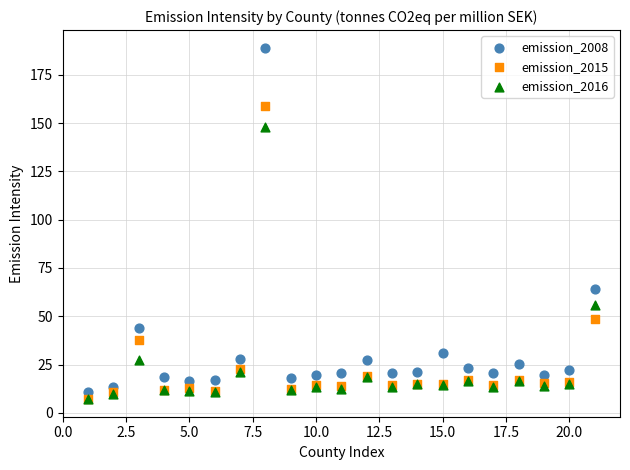

In the emission_2016 series, what Y value is closest to 77?

56.1